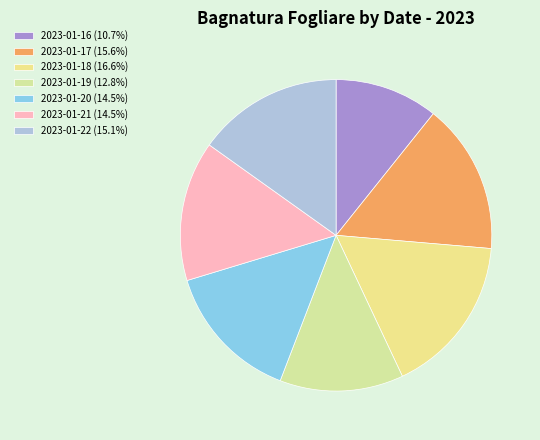

Does 2023-01-22 account for over 50% of the chart?

No